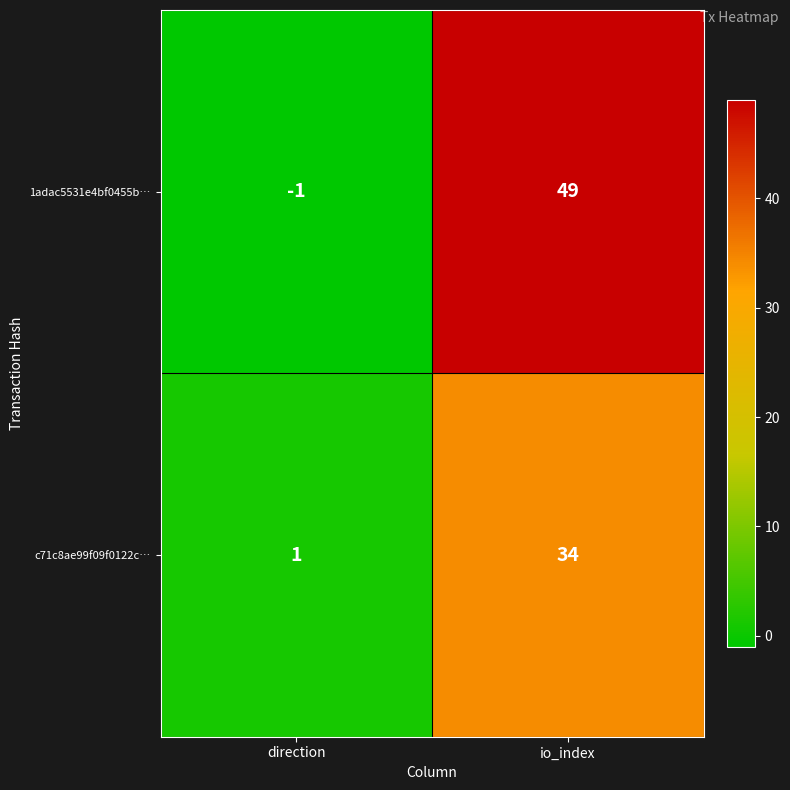

Which series has the largest range (max minus min)?

1adac5531e4bf0455b…